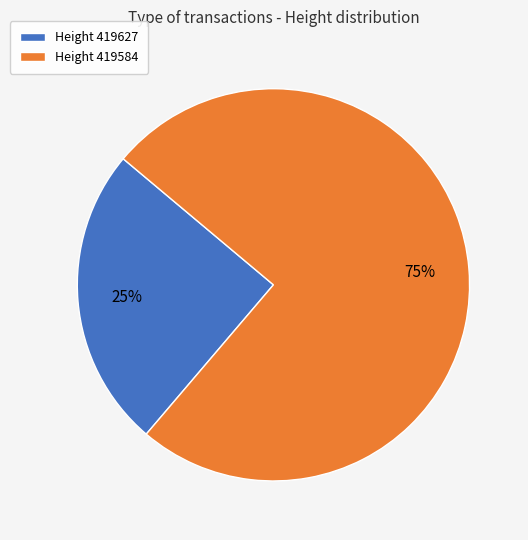

The Height 419627 slice represents 31% of the pie. True or false?

False